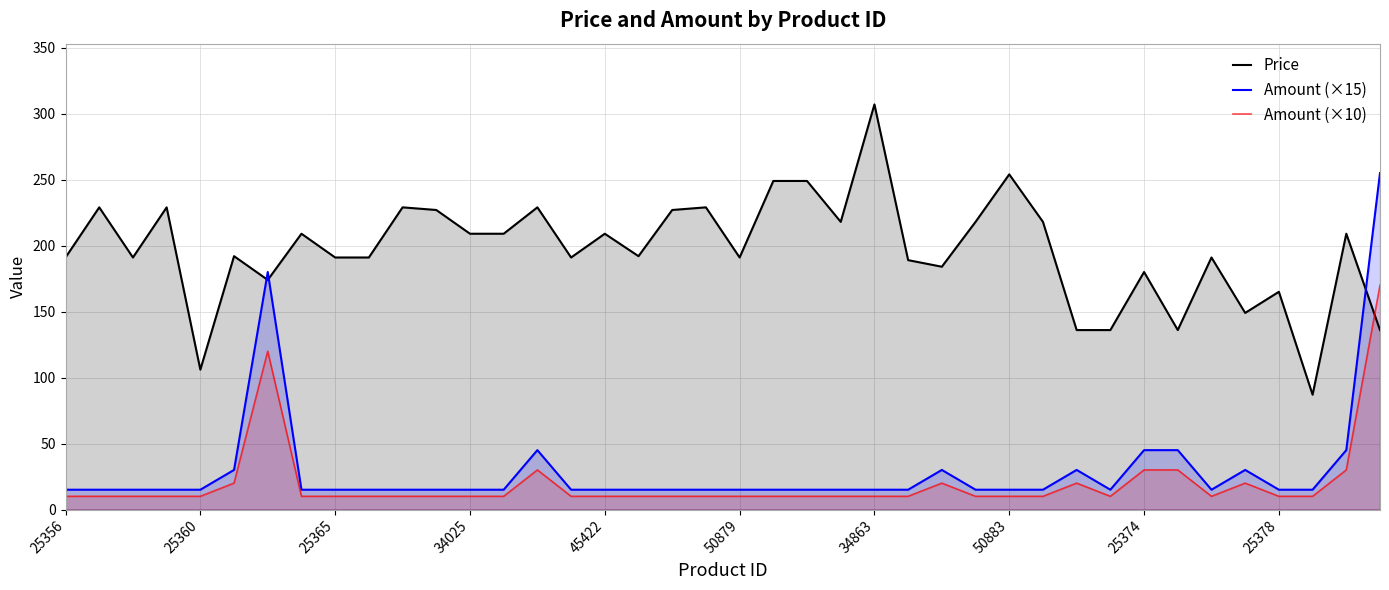

True or false: Price has a value of 153 at 50883.

False